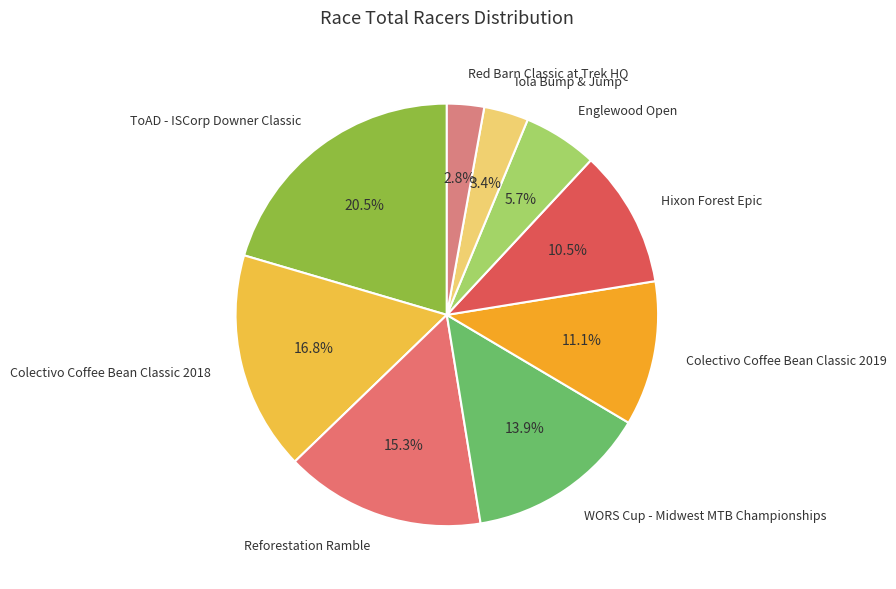

To the nearest percent, what is the difference between the Colectivo Coffee Bean Classic 2019 and Iola Bump & Jump slice percentages?

8%